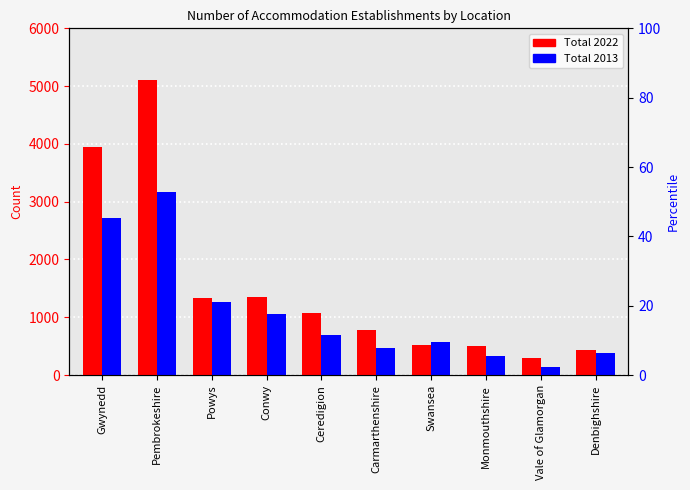

How many groups of bars are there?

10